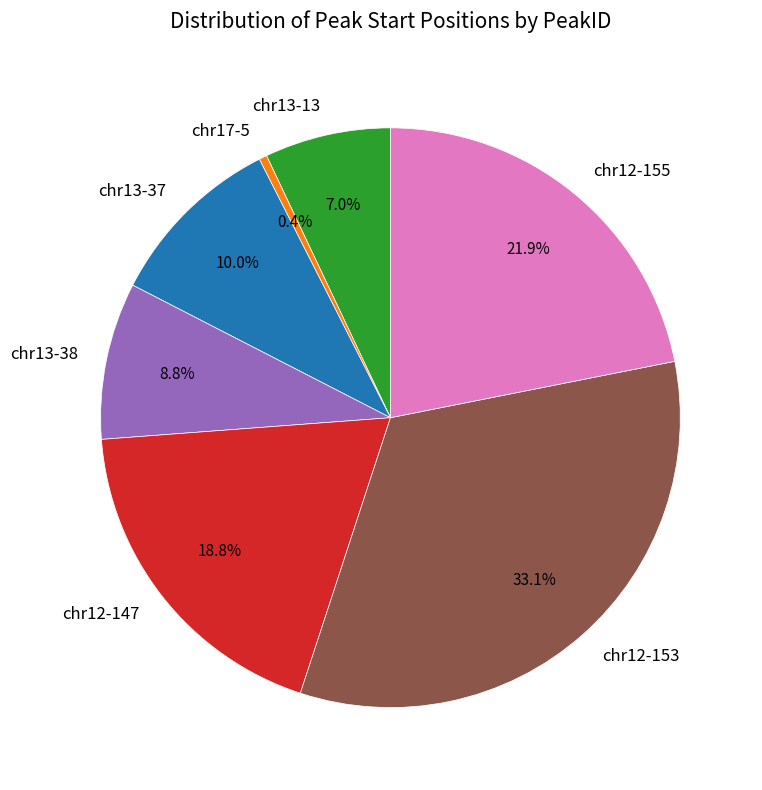

Between chr13-37 and chr12-153, which is larger?

chr12-153